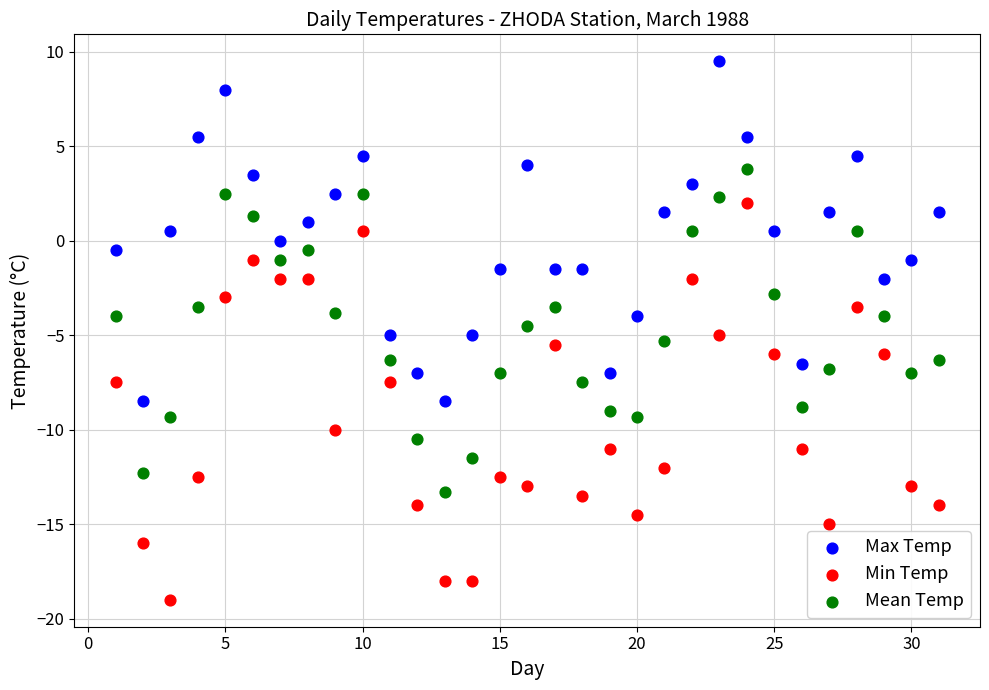

Across all data points, what is the range of X values (max minus min)?

30.0